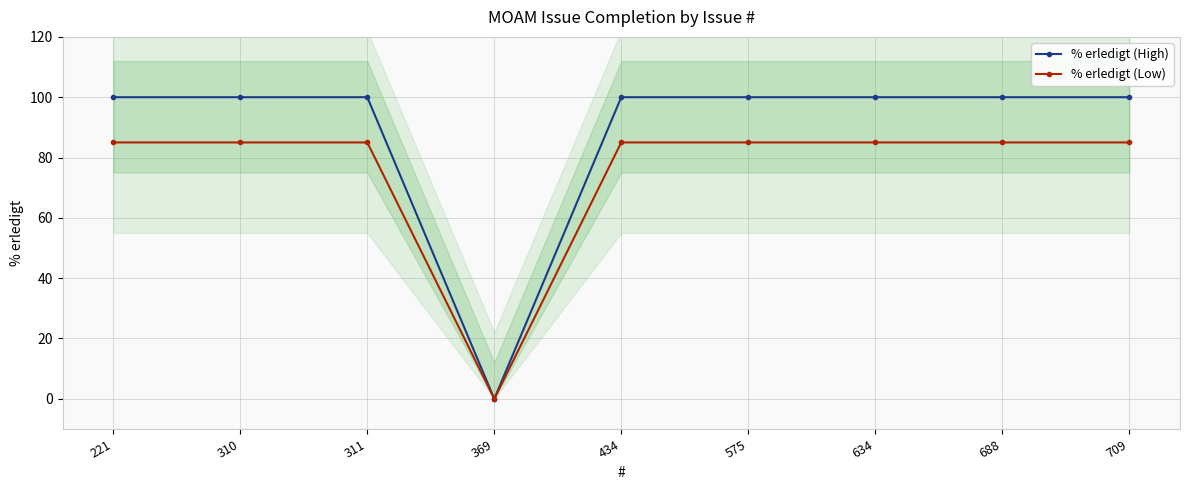

Reading left to right, transcribe all the data shown in this chart.

% erledigt (High): 100	100	100	0	100	100	100	100	100
% erledigt (Low): 85	85	85	0	85	85	85	85	85